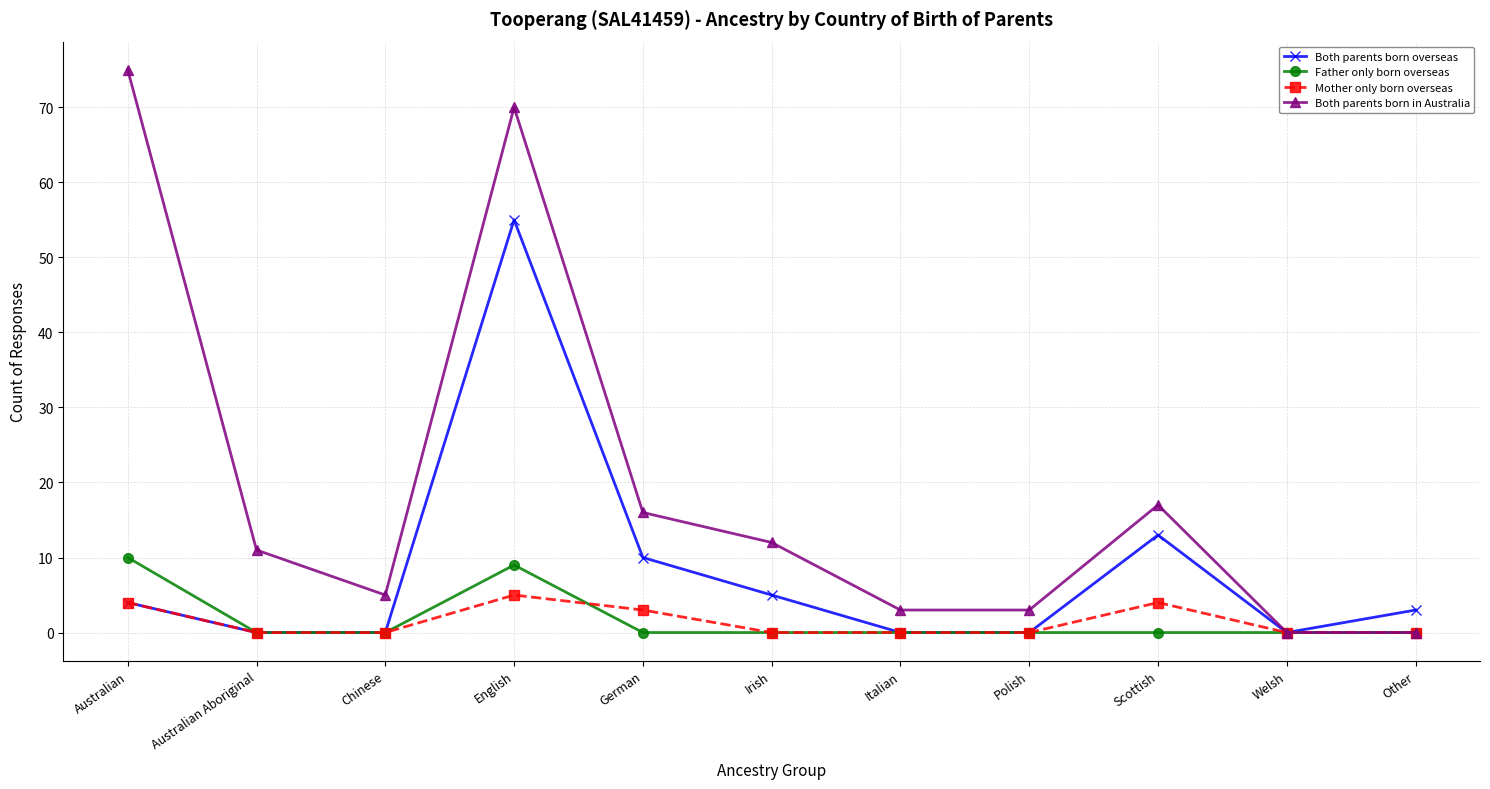

Does the chart have visible grid lines?

Yes